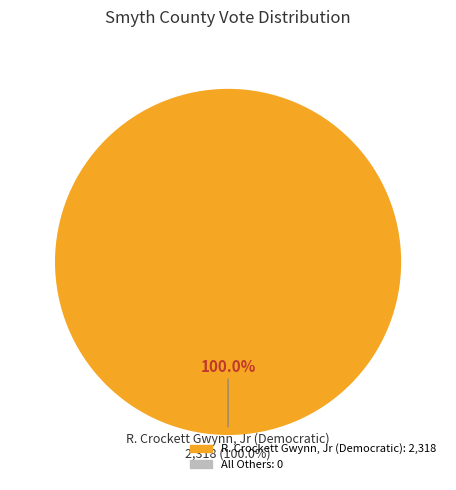

Does R. Crockett Gwynn, Jr (Democratic) represent more than half of the total?

Yes